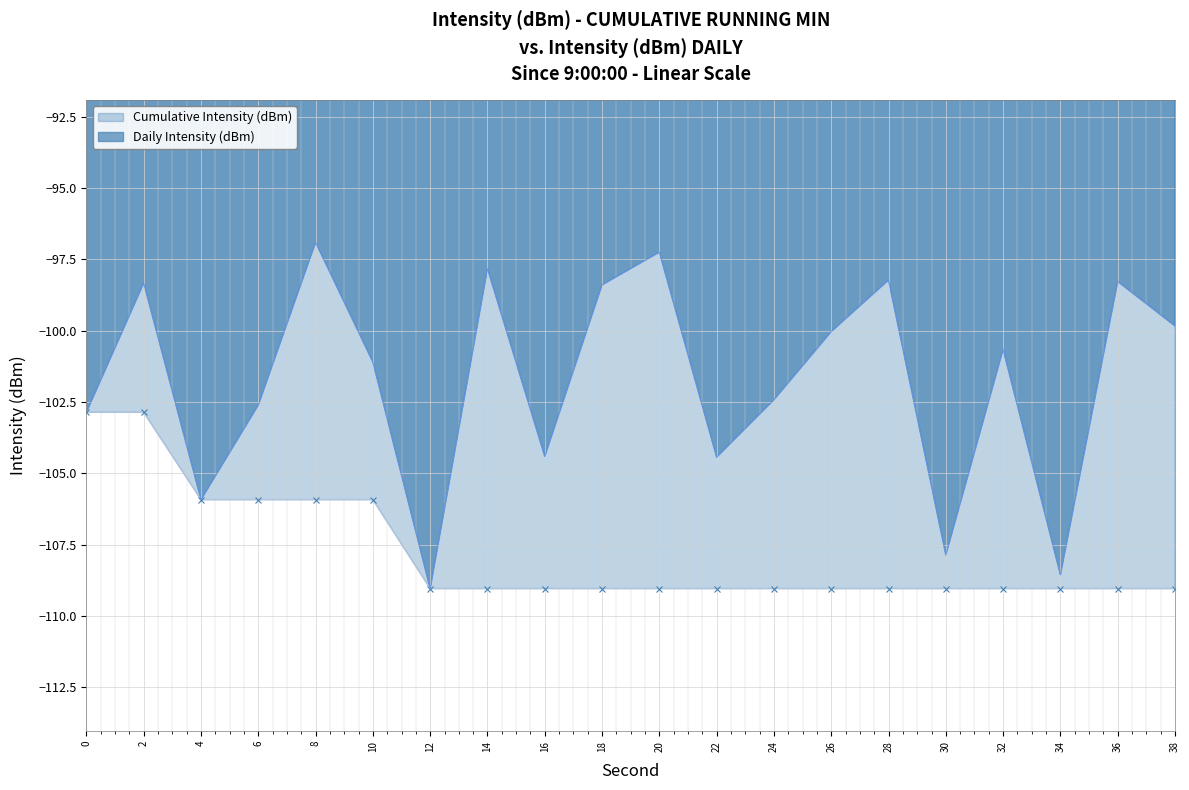

The Daily Intensity (dBm) series shows -22.4 at 36. True or false?

False